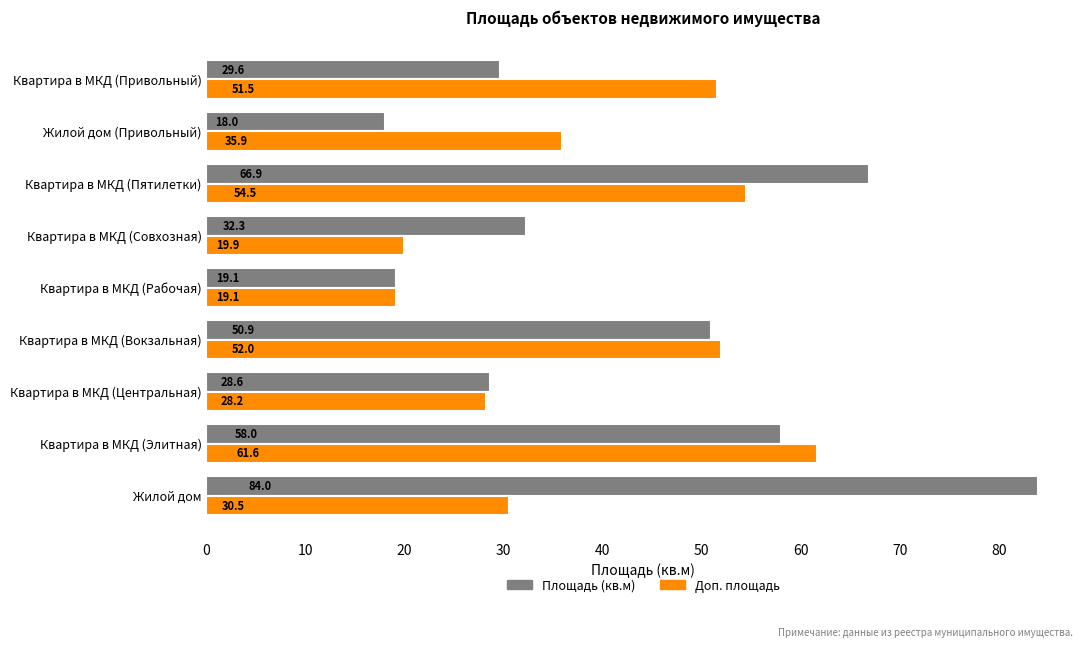

What is the sum of all Площадь (кв.м) values?

387.4